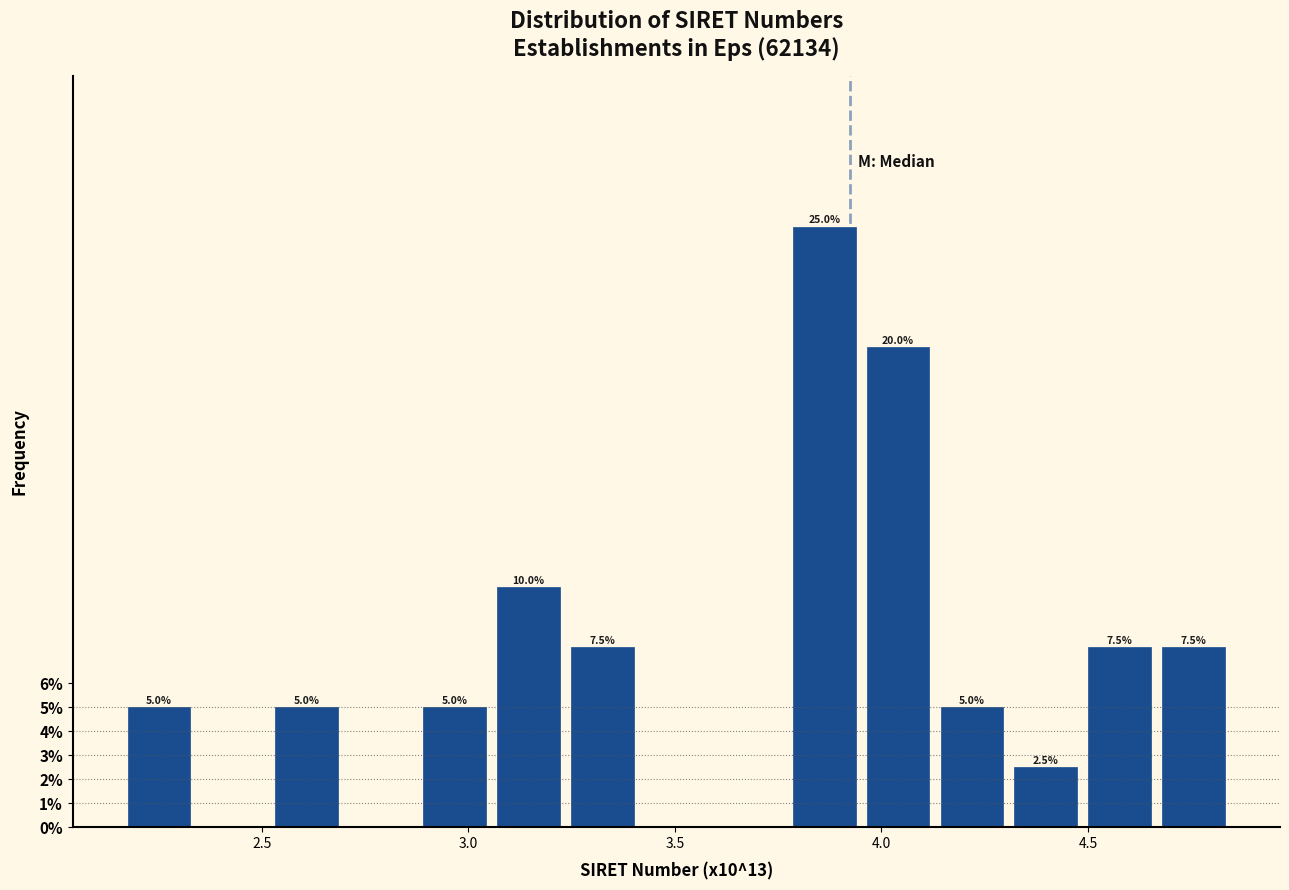

Read against the x-axis, roughly where is the centre of the tallest bar?

3.85